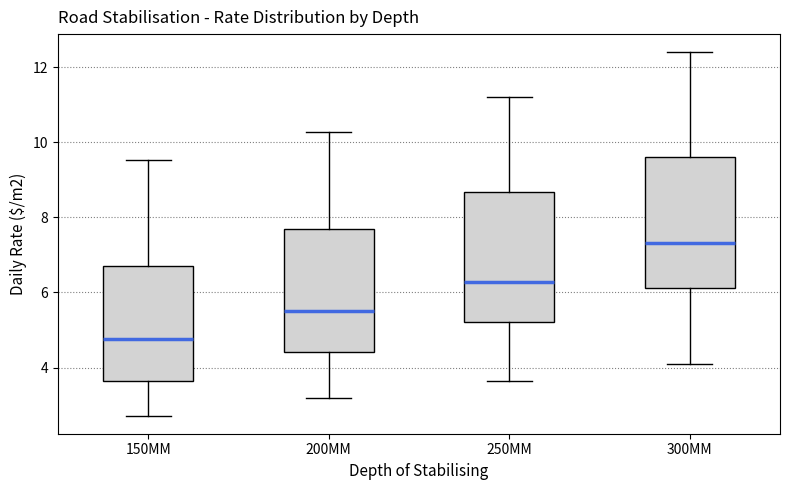

Where is the upper edge of the box for 250MM on the y-axis? The values are not printed on the chart, so give them approximately, as read against the axis.

8.6